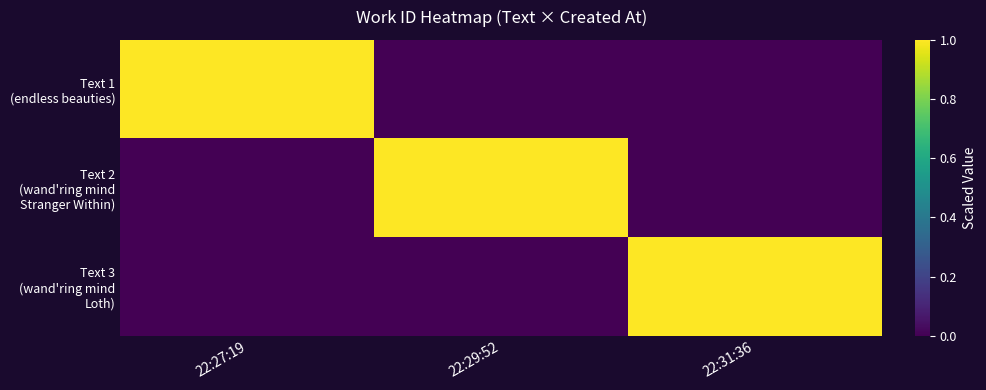

Which series has the largest total across all categories?

Text 1 (endless beauties)